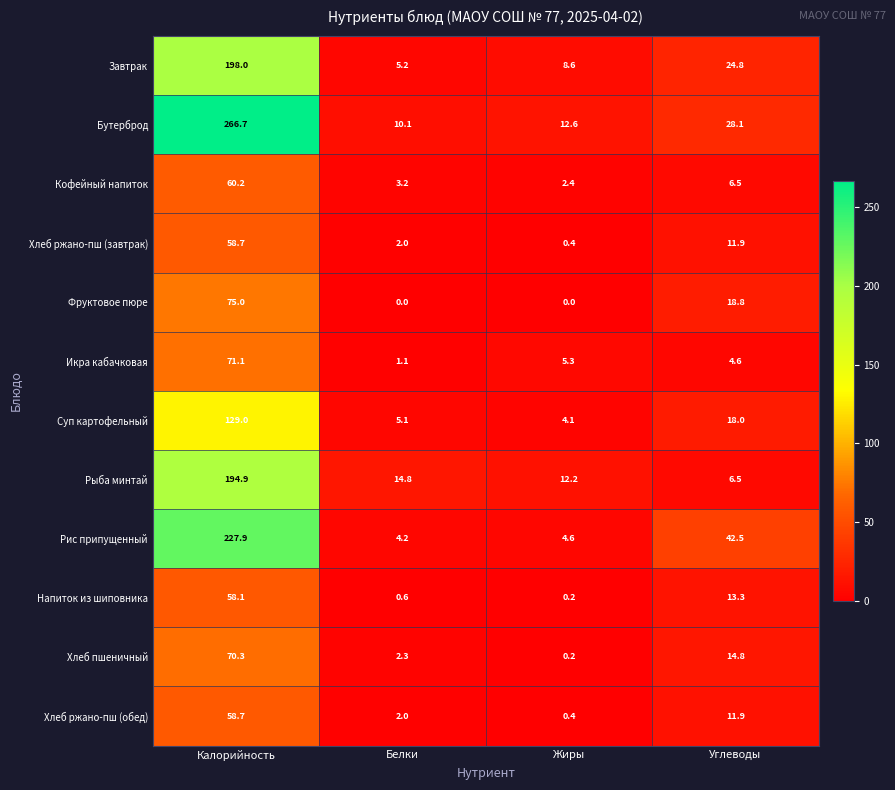

At which category is the sum across all series the highest?

Калорийность